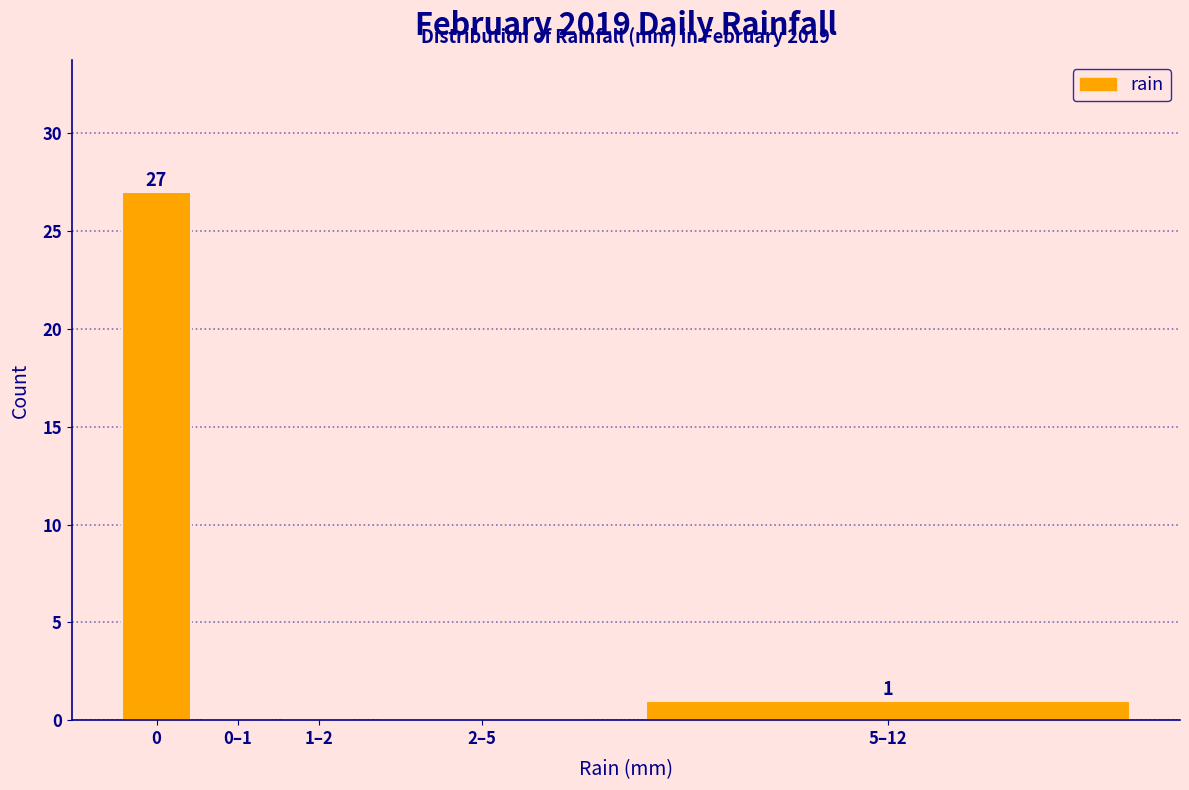

Reading left to right, extract all data points from this chart.

0=27	0–1=0	1–2=0	2–5=0	5–12=1